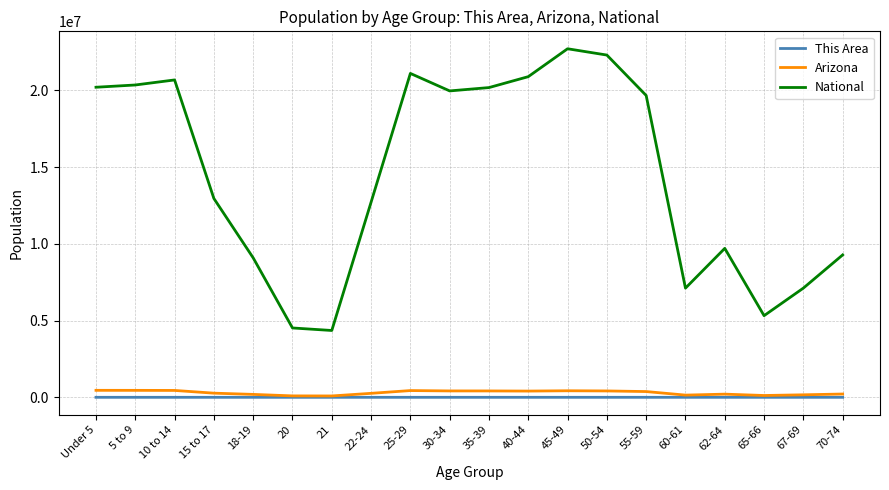

What is the difference between the second highest and second lowest values in the Arizona series?

359924